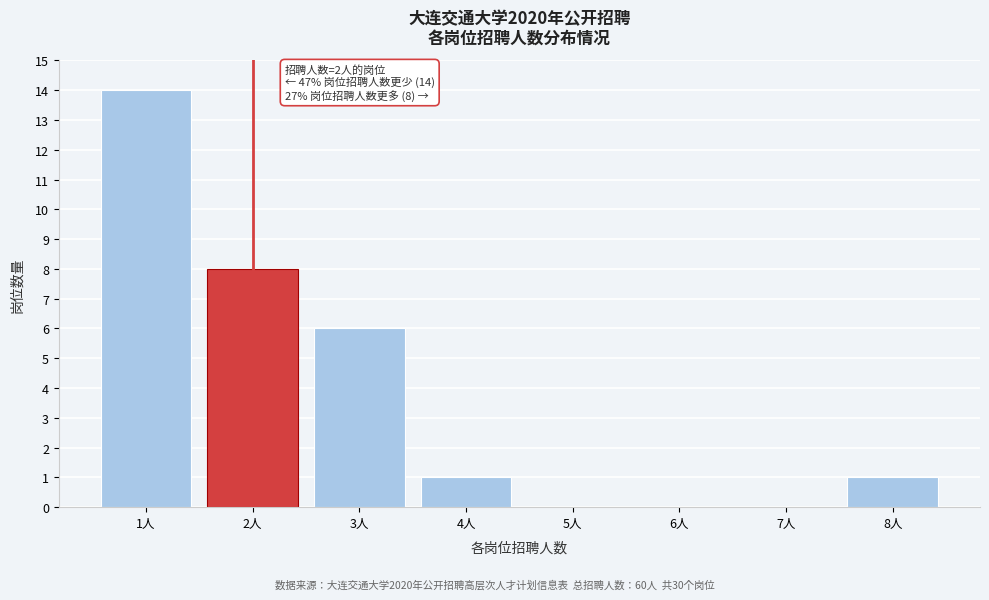

Reading left to right, transcribe all the data shown in this chart.

1人=14	2人=8	3人=6	4人=1	5人=0	6人=0	7人=0	8人=1